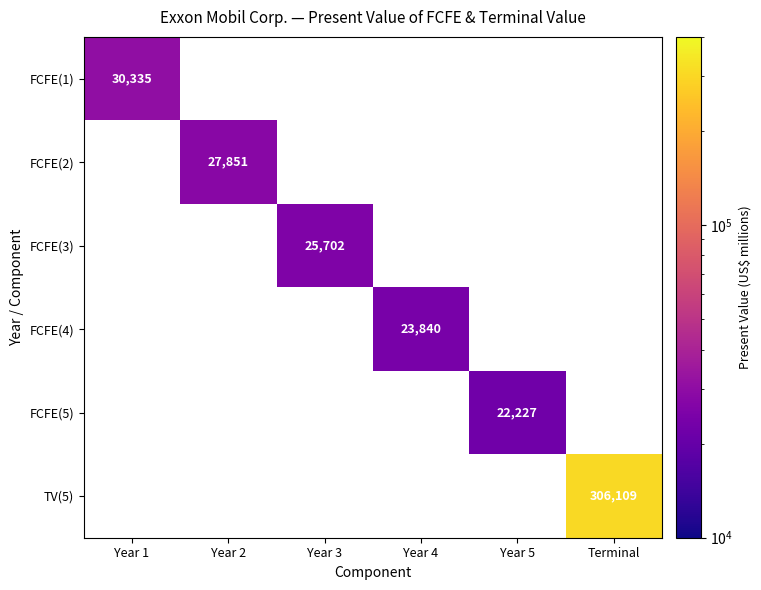

The FCFE(1) series shows 30335 at Year 1. True or false?

True